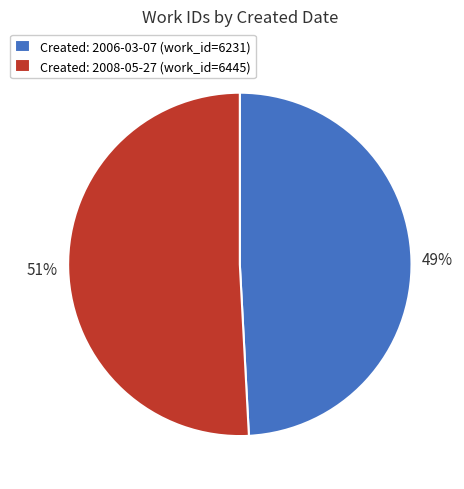

Is the sum of Created: 2008-05-27 (work_id=6445) and Created: 2006-03-07 (work_id=6231) greater than half?

Yes